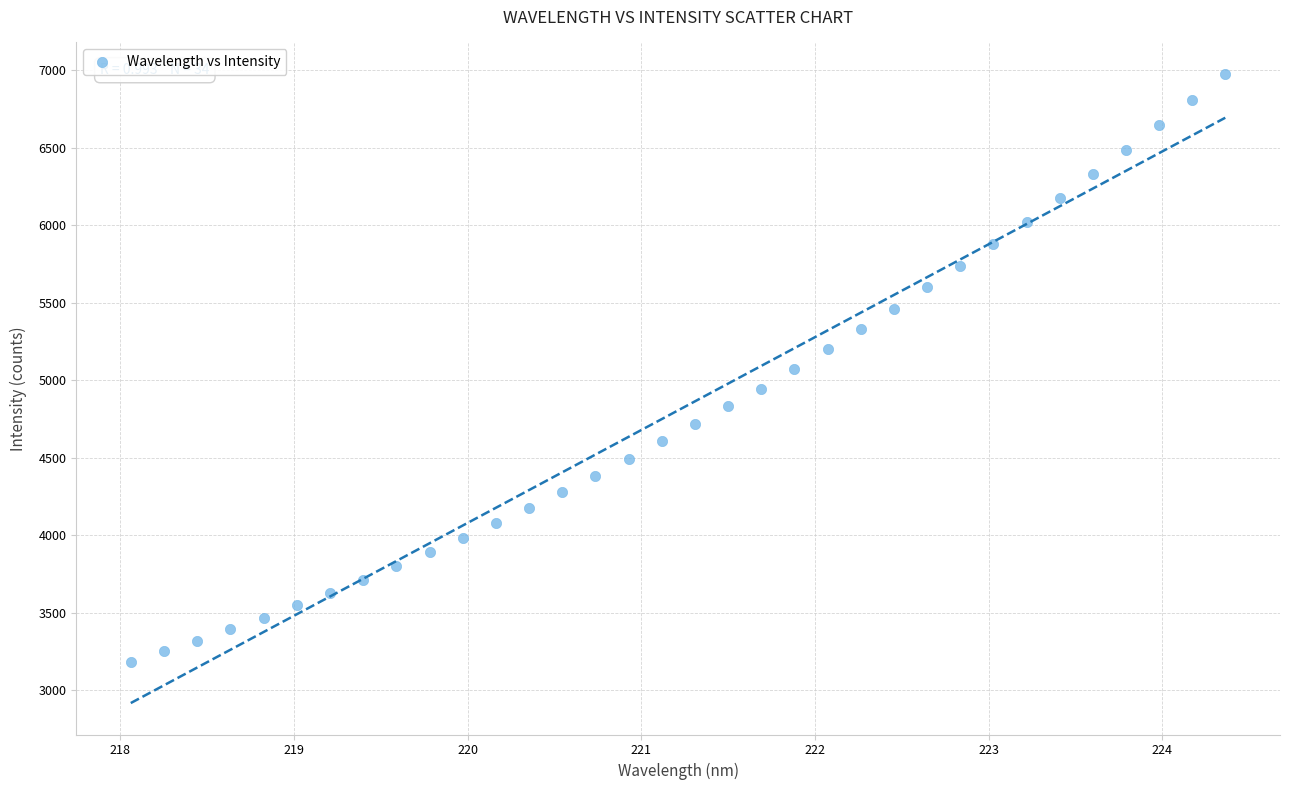

What is the range of X values (max minus min)?

6.3